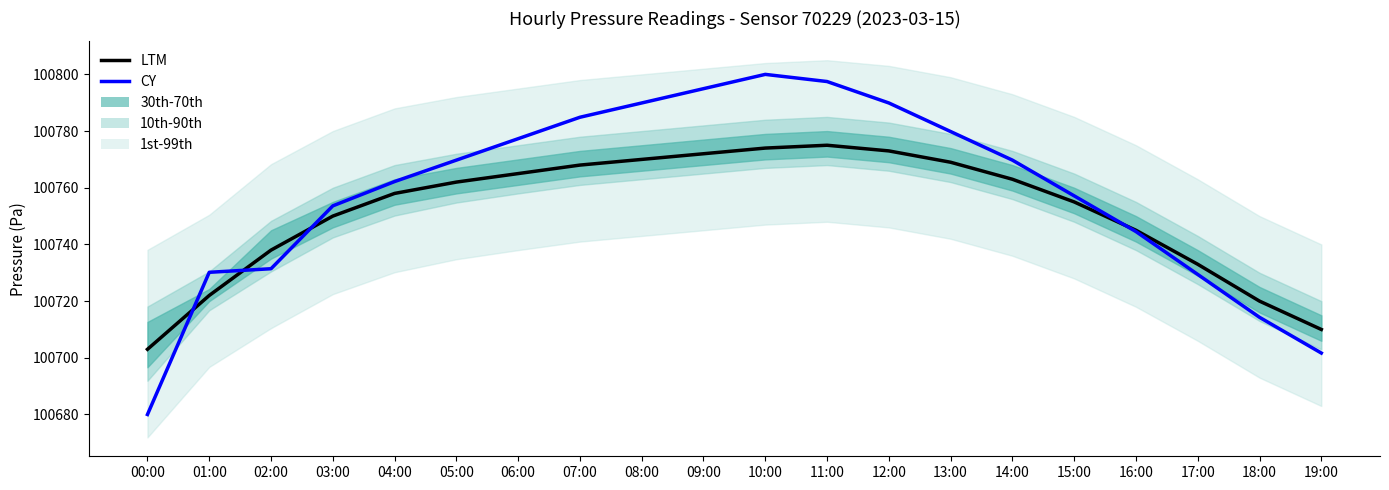

Where is LTM nearest to the value 100739?

02:00